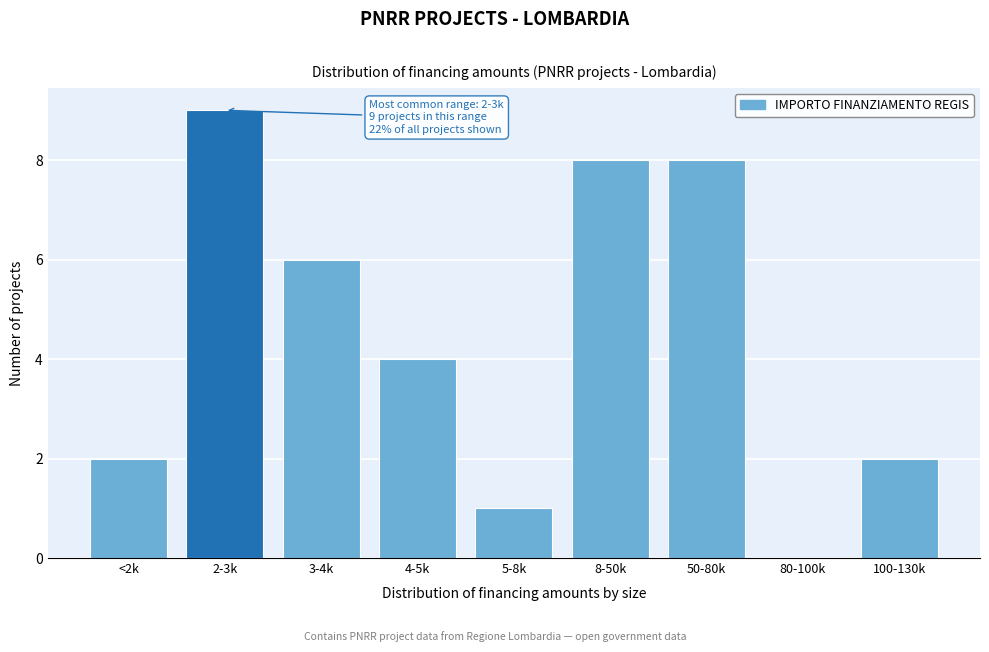

Reading left to right, extract all data points from this chart.

<2k=2	2-3k=9	3-4k=6	4-5k=4	5-8k=1	8-50k=8	50-80k=8	80-100k=0	100-130k=2